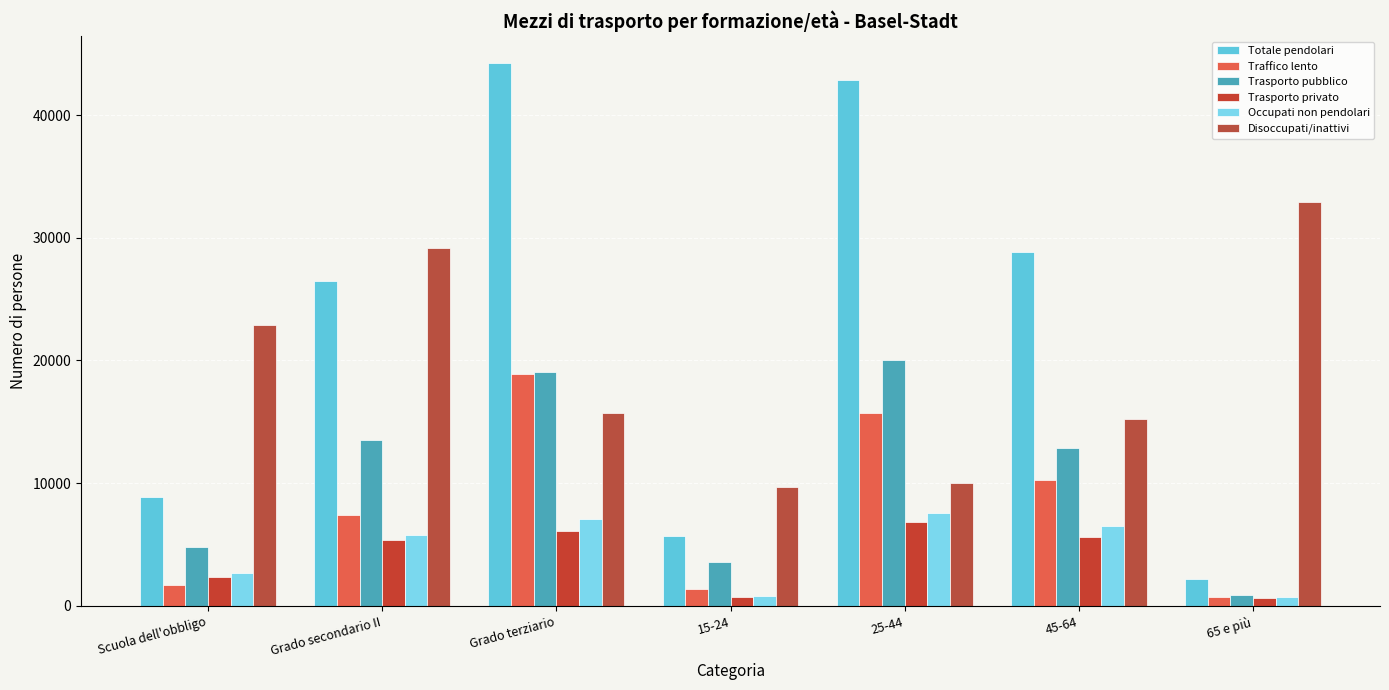

What is the total value across all series at 25-44?

102897.8